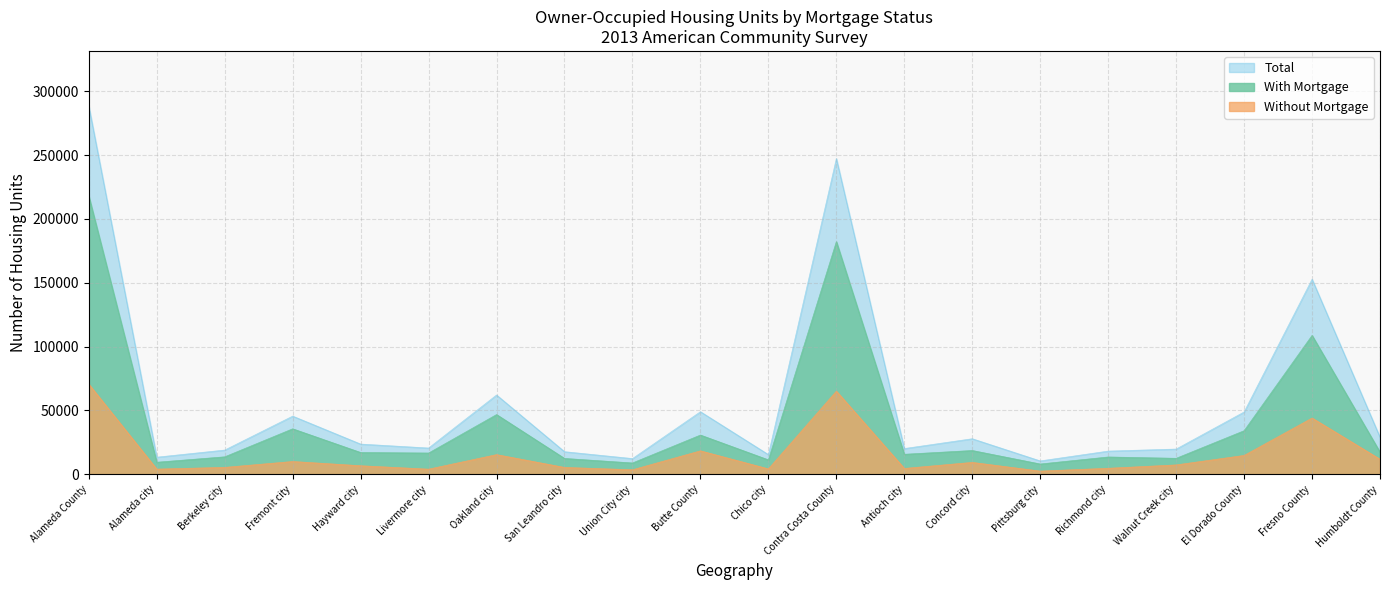

What is the difference between the maximum and minimum values in the With Mortgage series?

209897